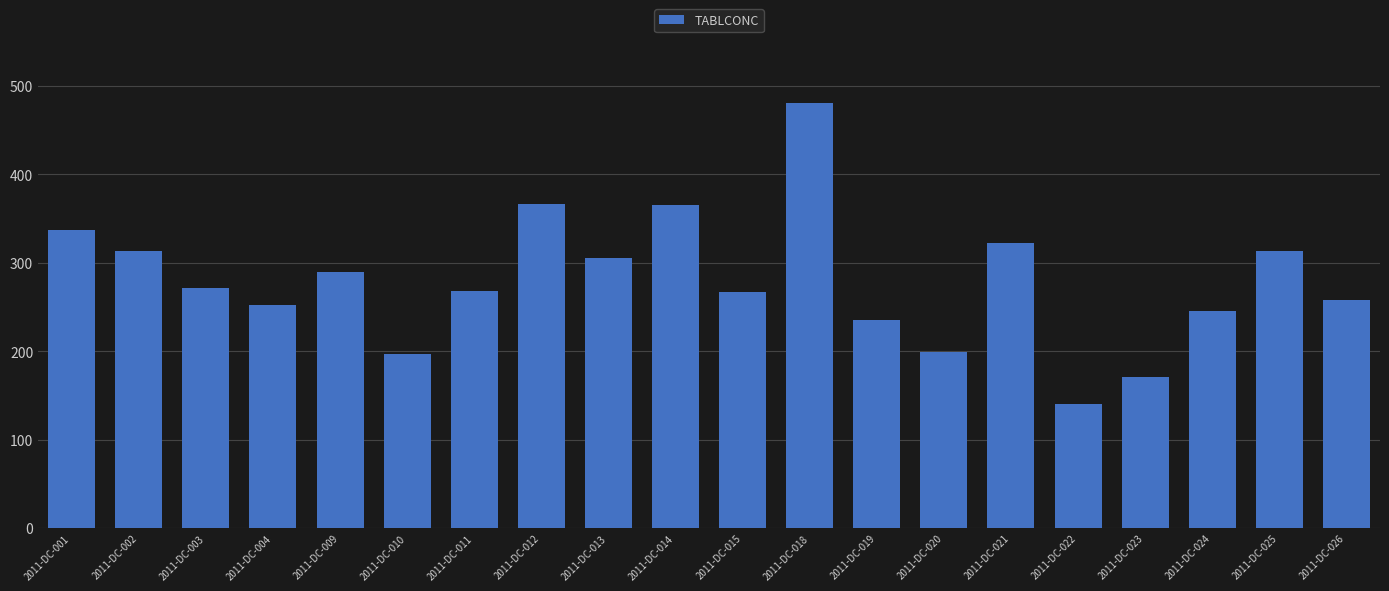

Between 2011-DC-009 and 2011-DC-022, which is larger?

2011-DC-009